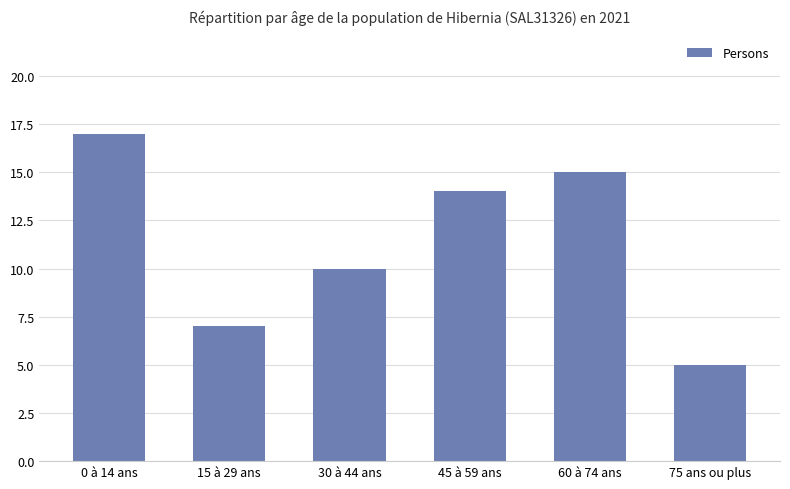

Rank the categories by value from lowest to highest.

75 ans ou plus, 15 à 29 ans, 30 à 44 ans, 45 à 59 ans, 60 à 74 ans, 0 à 14 ans